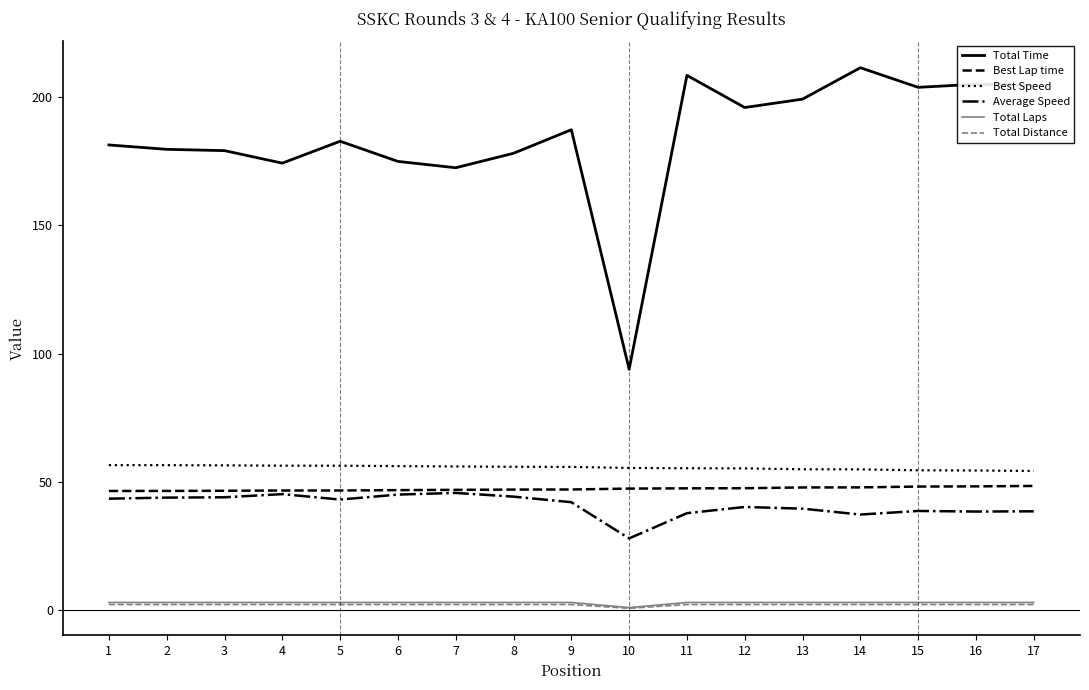

The value of Average Speed at 5 is 43.1. True or false?

True